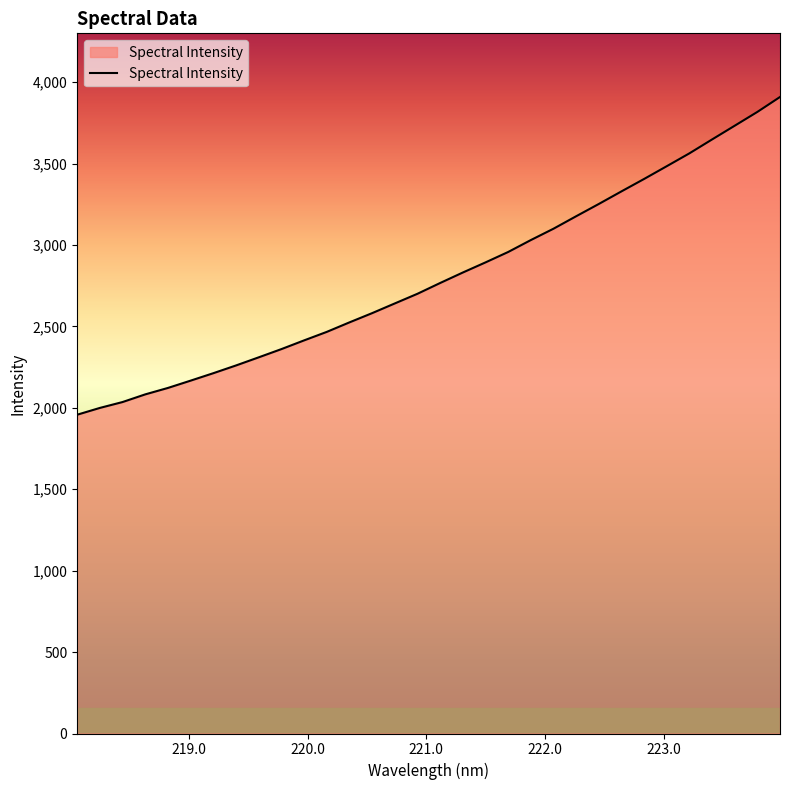

What is the difference between the maximum and minimum values?

1951.4